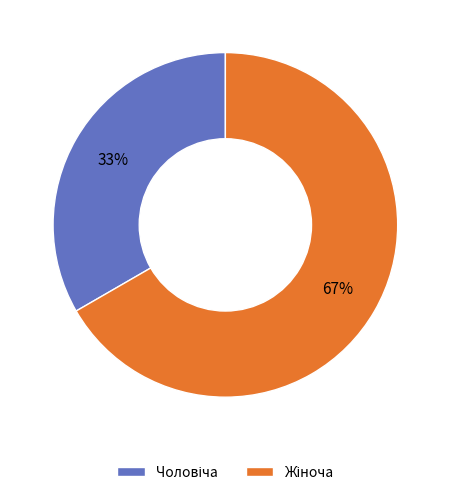

To the nearest percent, what is the average slice percentage?

50%